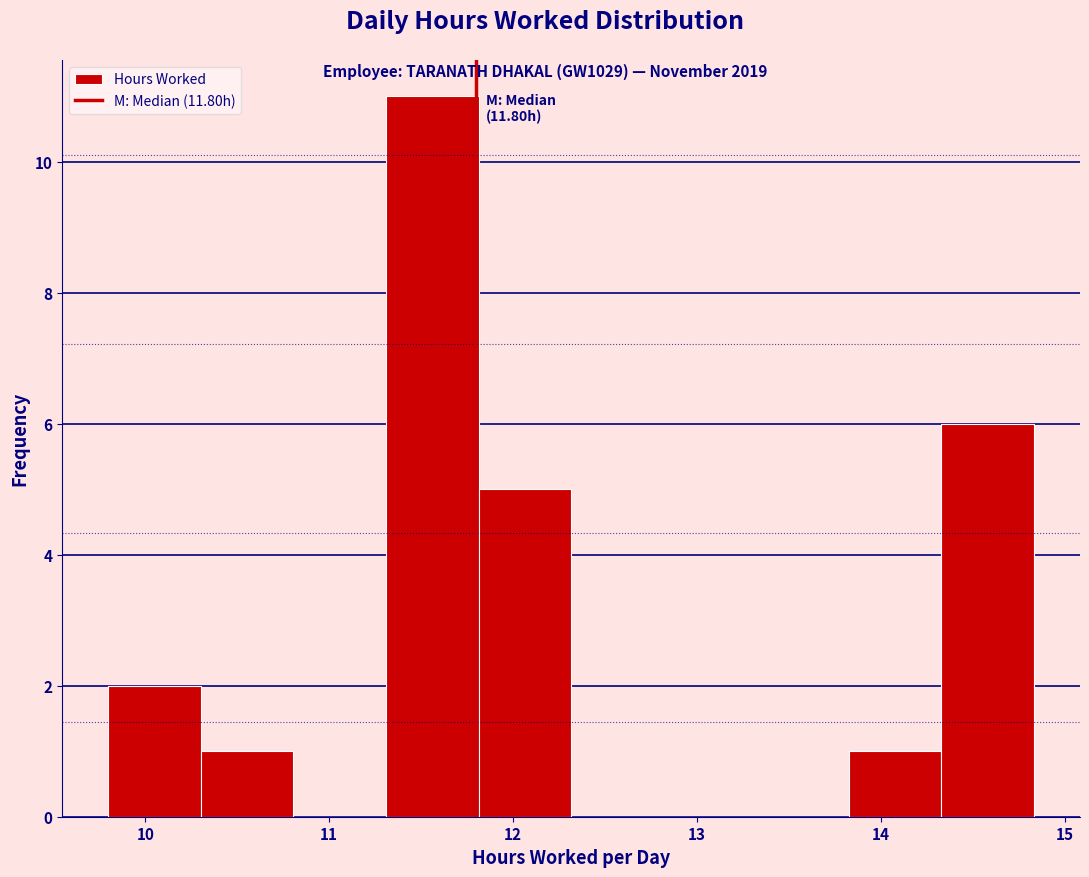

Over which range of the x-axis is the bar tallest?

11.3 to 11.8